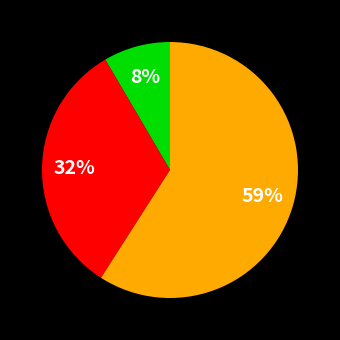

Does any single category account for the majority?

Yes